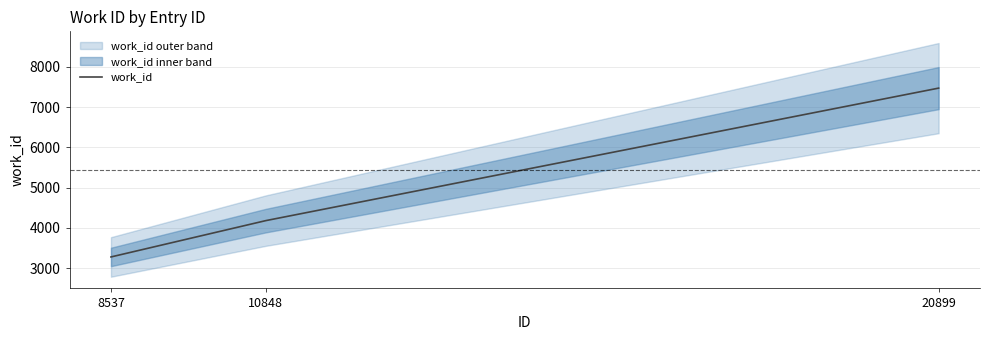

The value at 10848 is 2869. True or false?

False